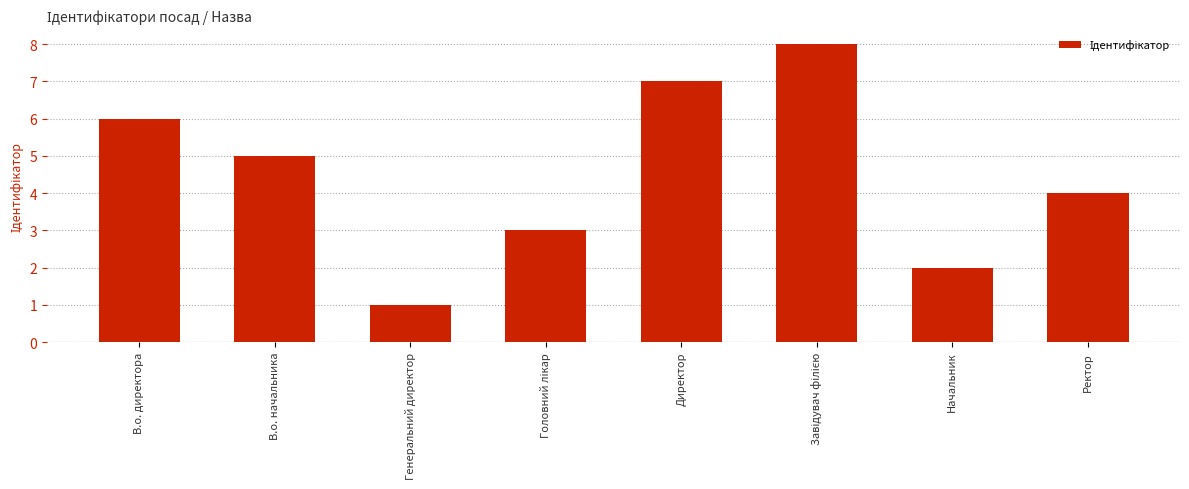

At which category does the chart reach its minimum across all series?

Генеральний директор